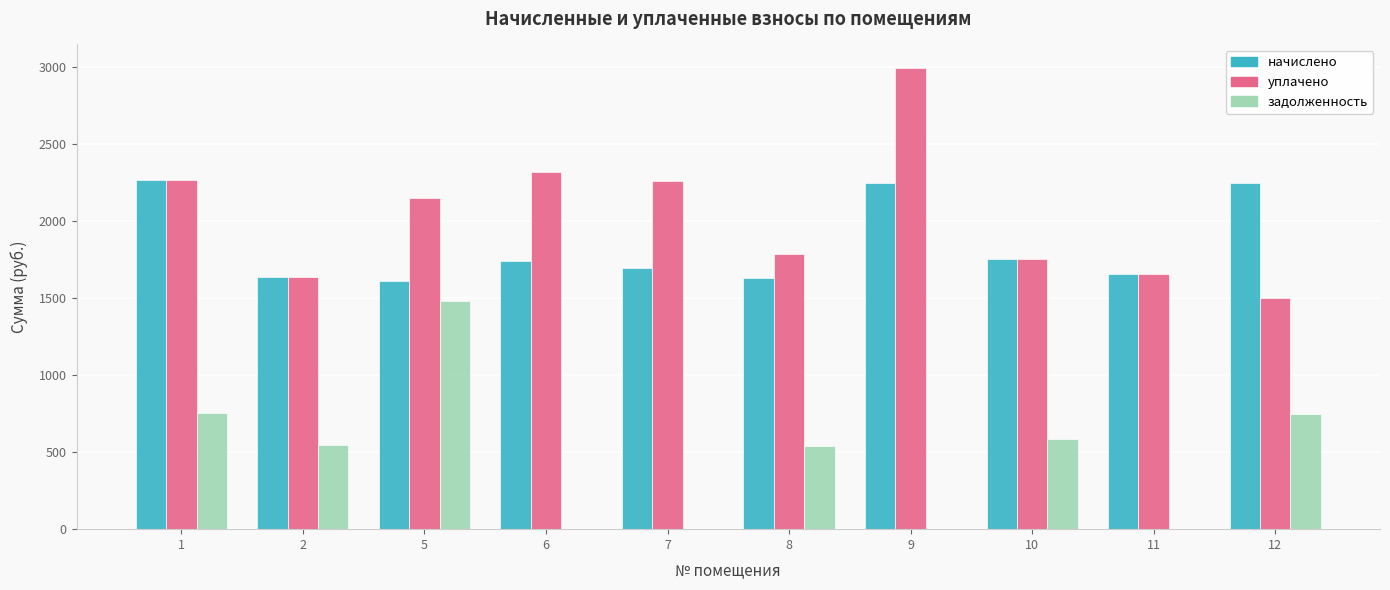

How many values in the уплачено series exceed 2150?

5